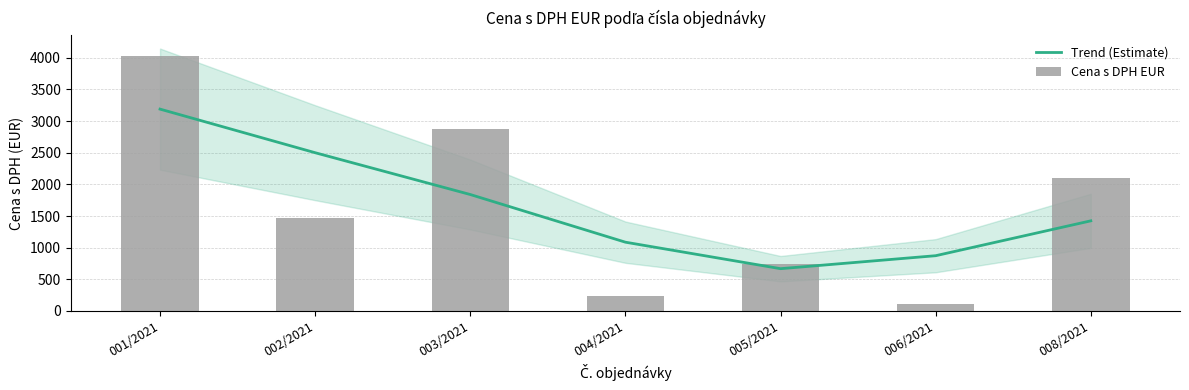

What is the label of the 1st bar from the left?

001/2021